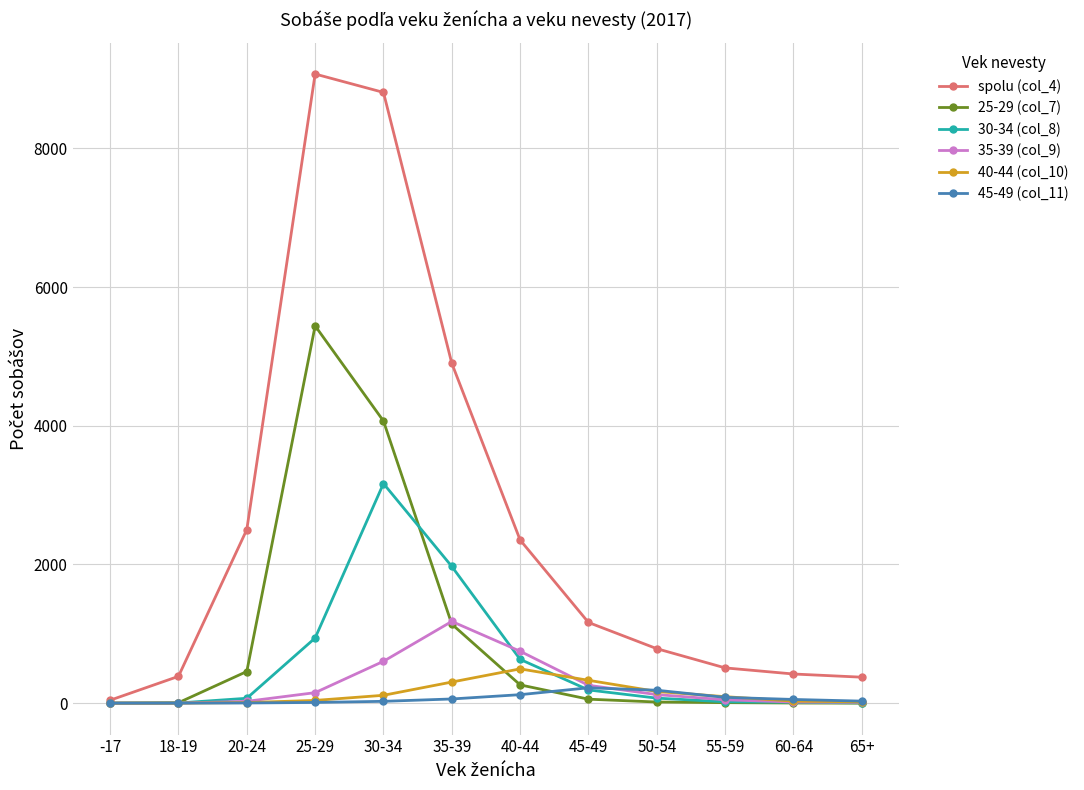

True or false: 45-49 (col_11) has more than 0 interior local peaks.

True